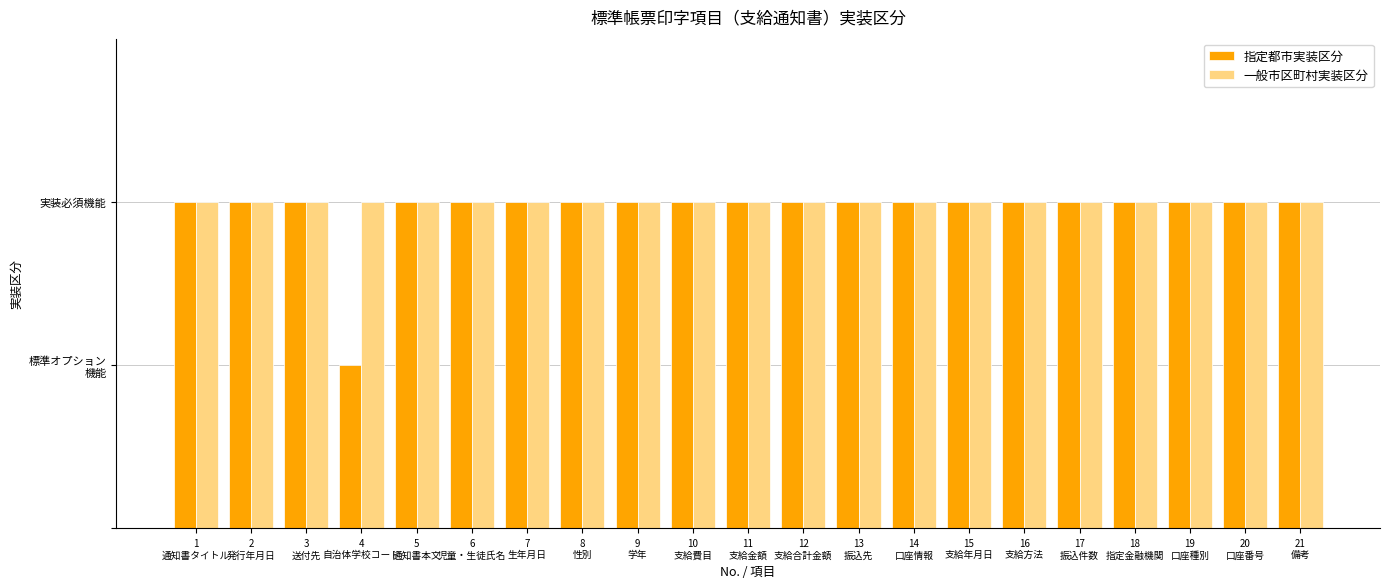

What are all the series names shown in the legend?

指定都市実装区分, 一般市区町村実装区分